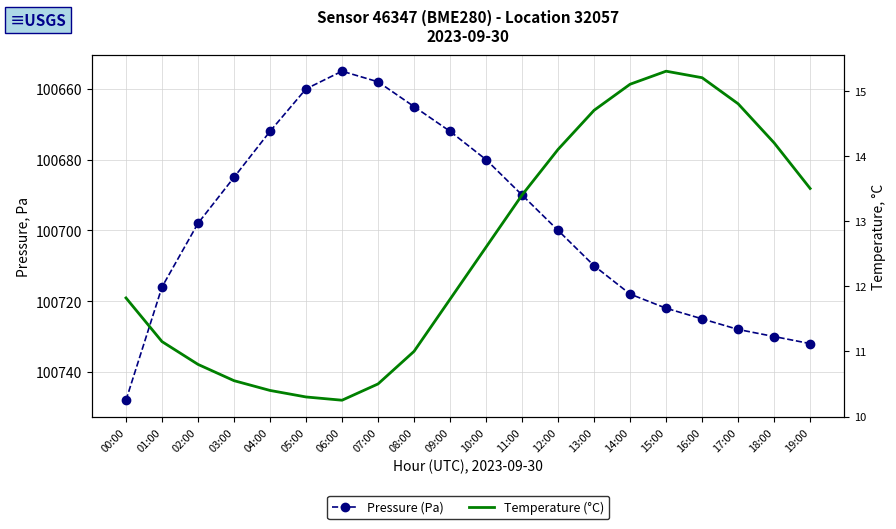

True or false: Pressure (Pa) and Temperature (°C) cross at least once.

False